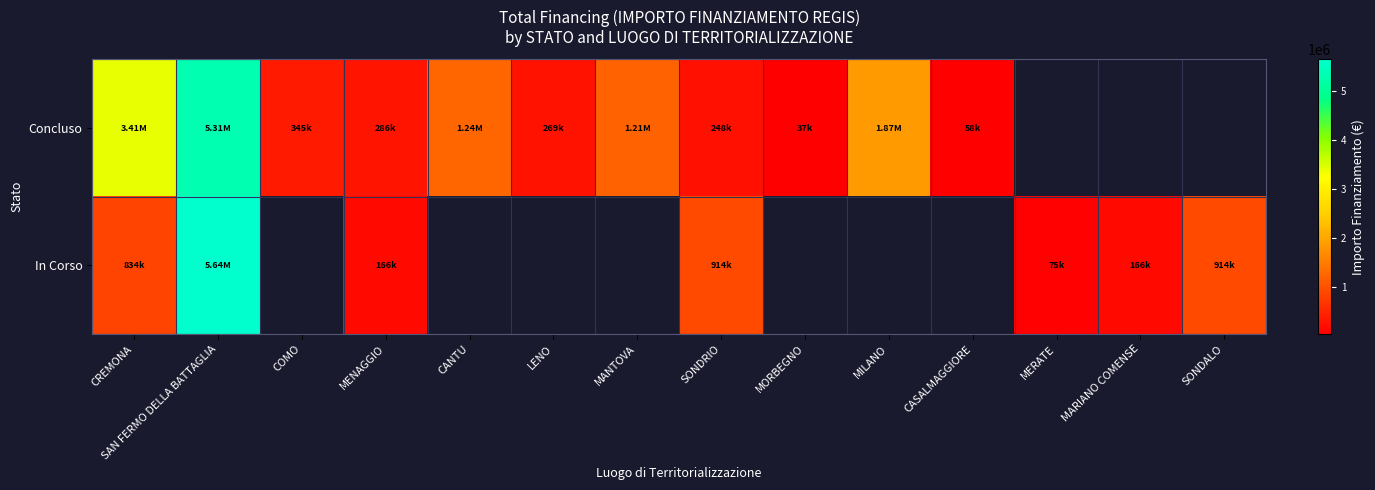

Where is In Corso nearest to the value 2858452?

SONDRIO